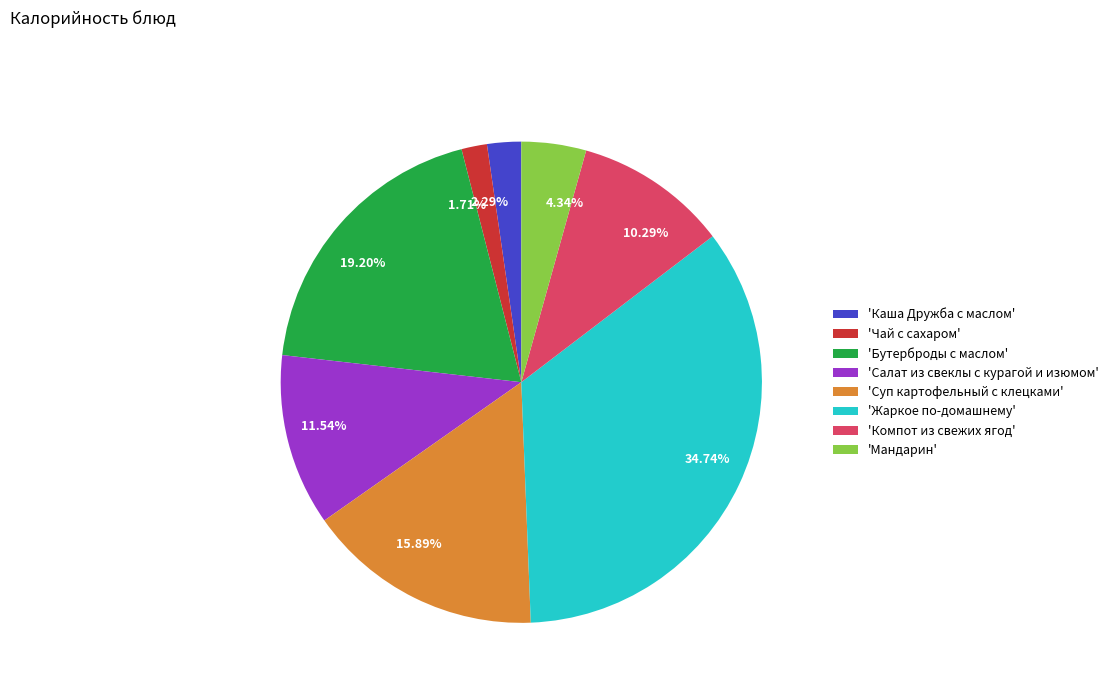

Does 19.20% account for over 50% of the chart?

No